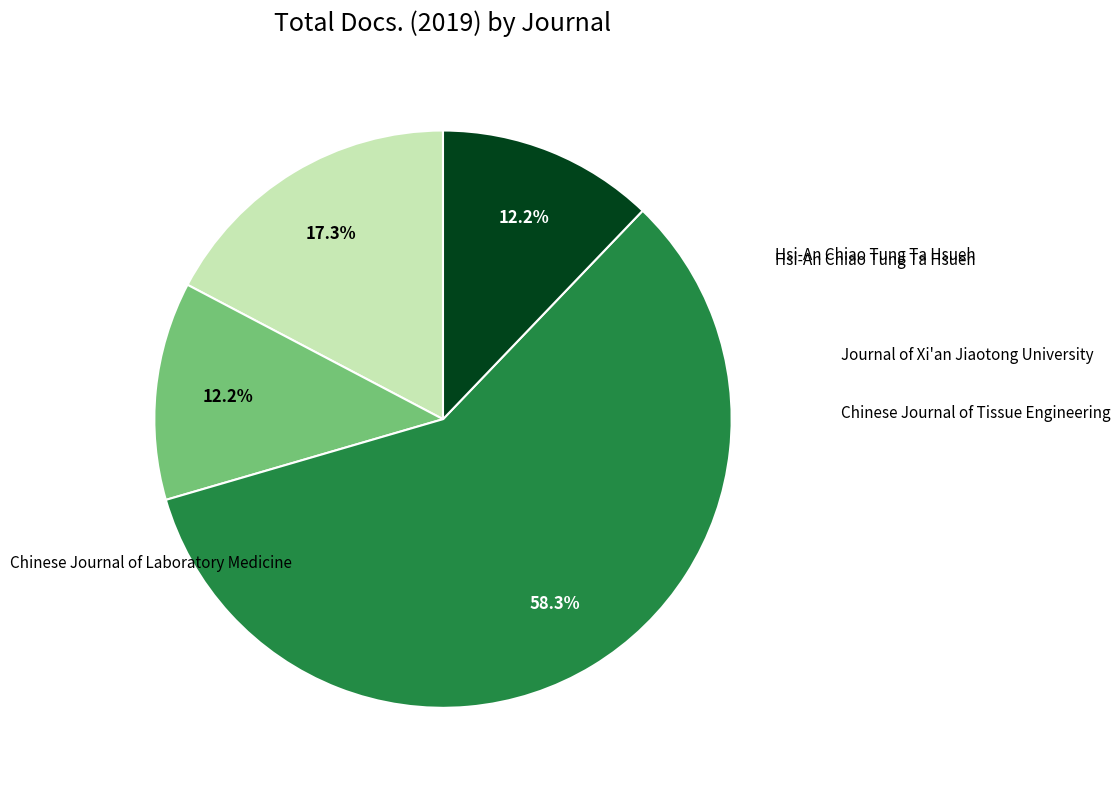

Rank the categories by value from lowest to highest.

Chinese Journal of Laboratory Medicine, Journal of Xi'an Jiaotong University, Hsi-An Chiao Tung Ta Hsueh, Chinese Journal of Tissue Engineering